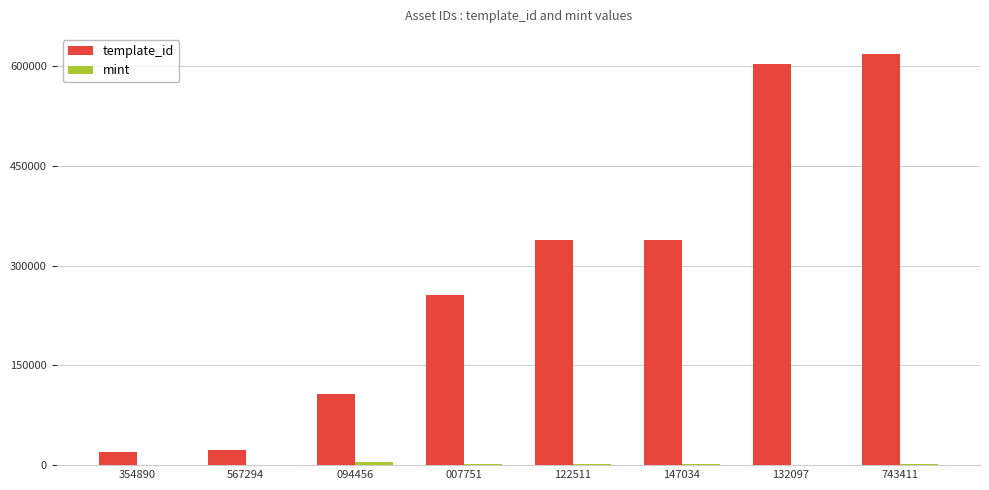

Which series has the largest total across all categories?

template_id